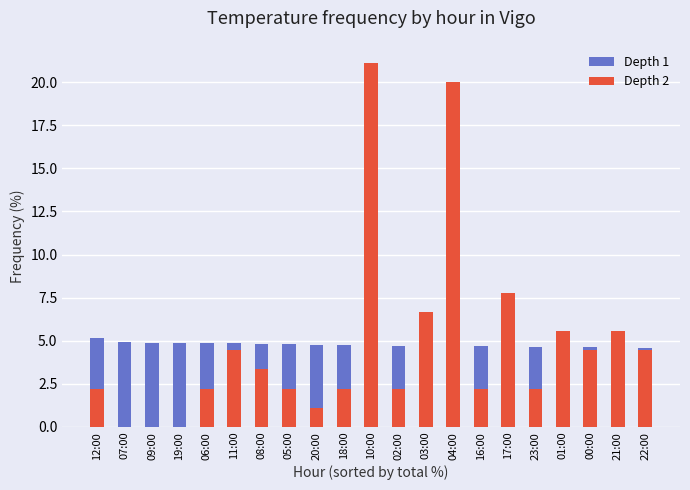

Which label corresponds to the smallest value in the chart?

07:00